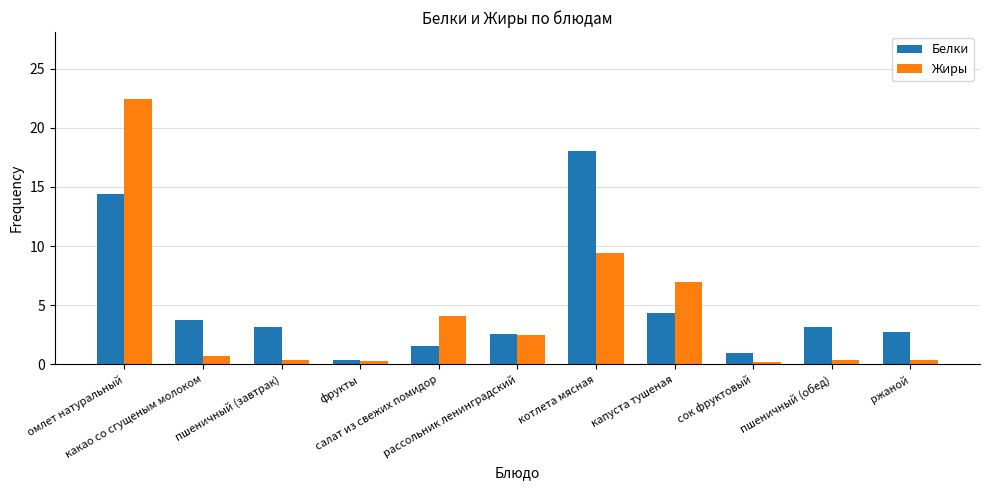

What is the maximum value for Жиры?

22.5